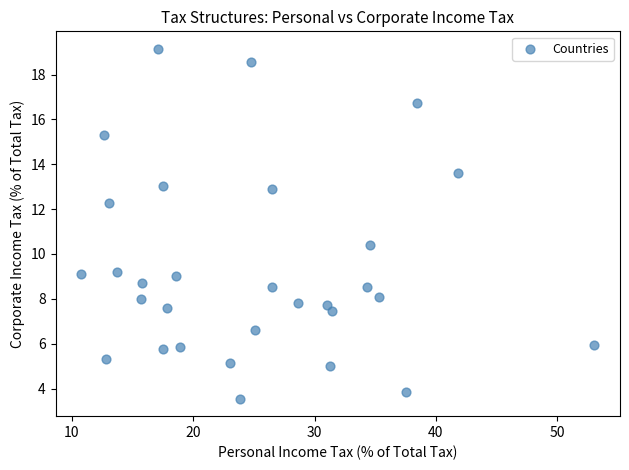

What is the range of X values (max minus min)?

42.3